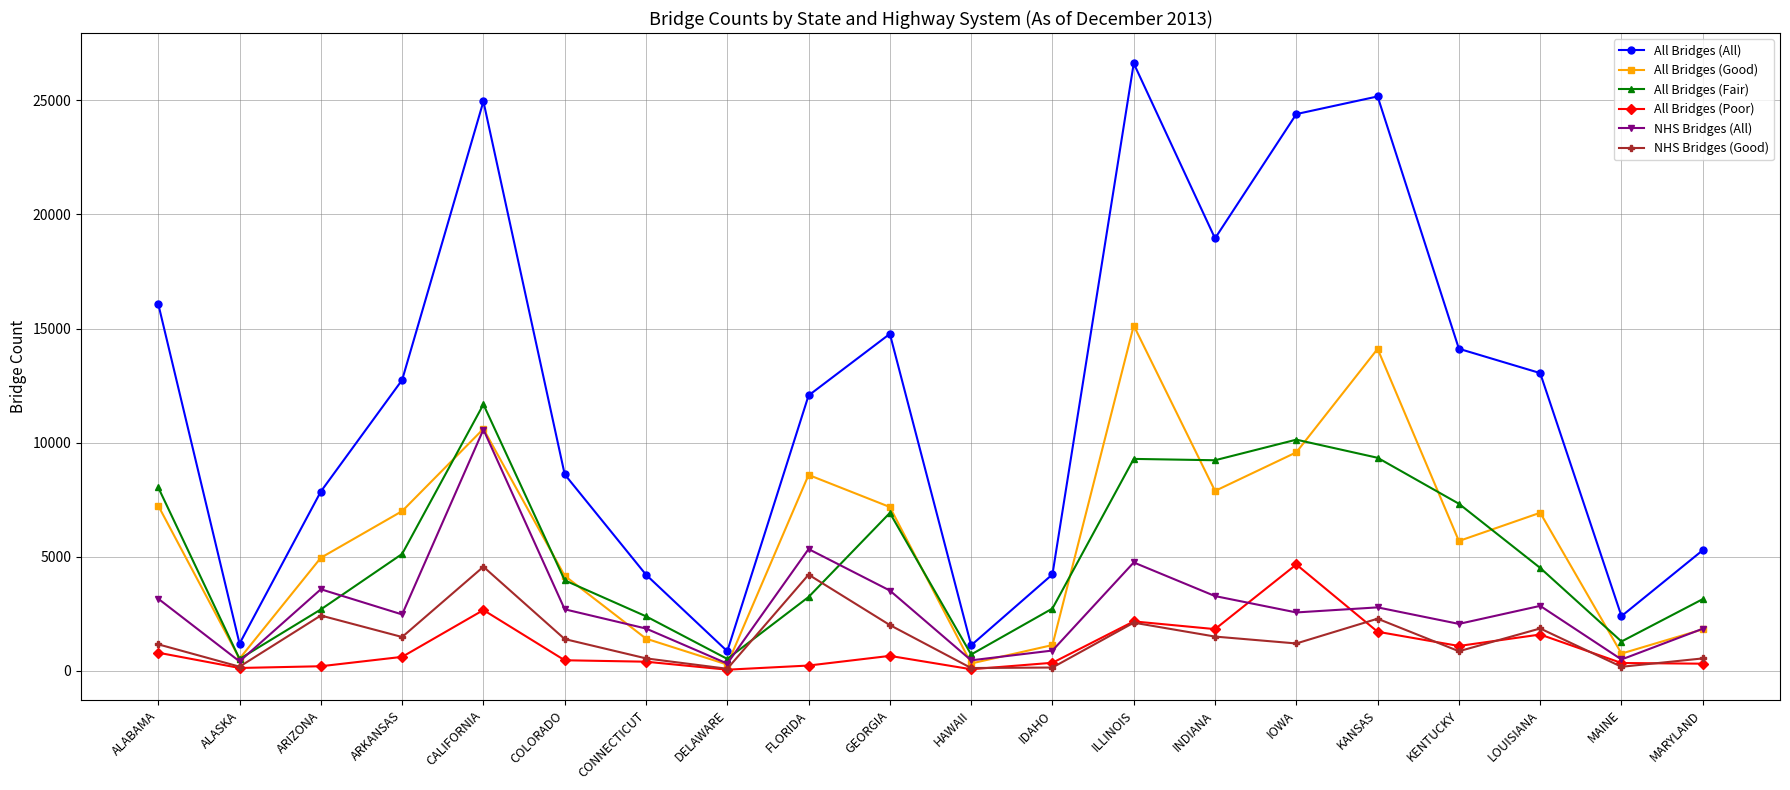

At which category is the sum across all series the highest?

CALIFORNIA